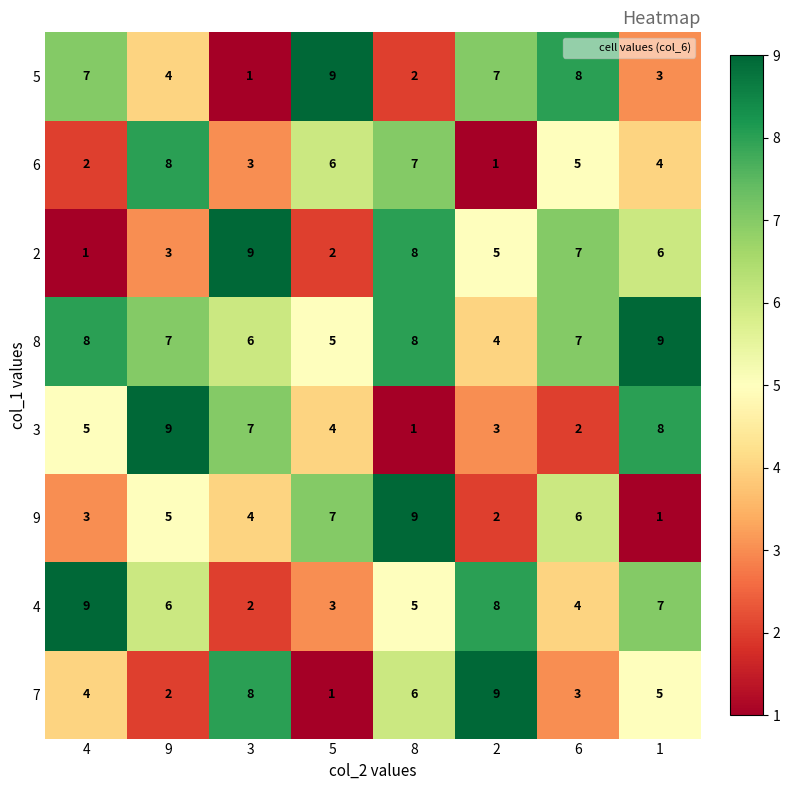

What value does the 3 series have at 4?

5